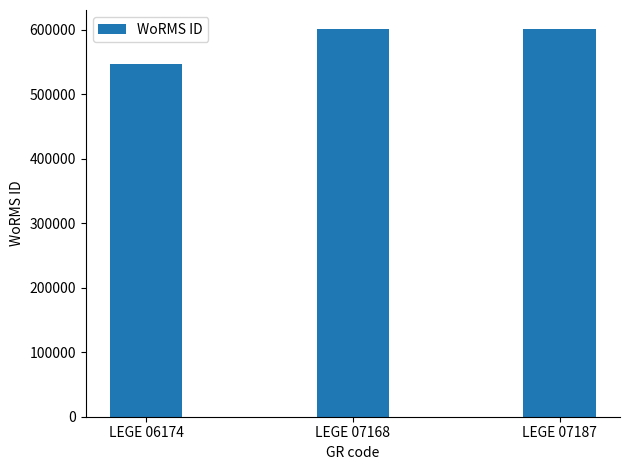

Which category has the lowest value across all series?

LEGE 06174